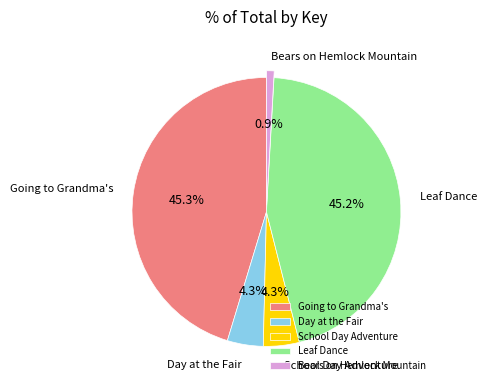

Does Bears on Hemlock Mountain represent more than half of the total?

No